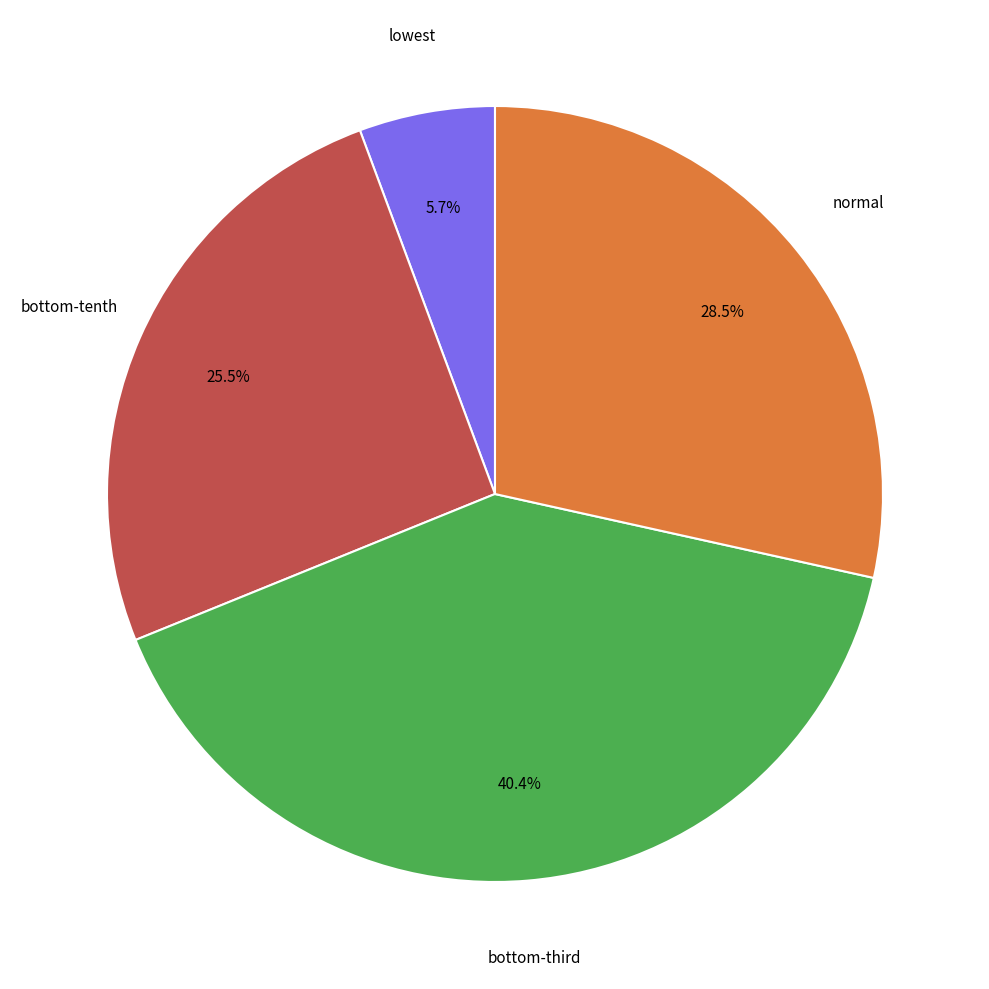

Does any single category account for the majority?

No